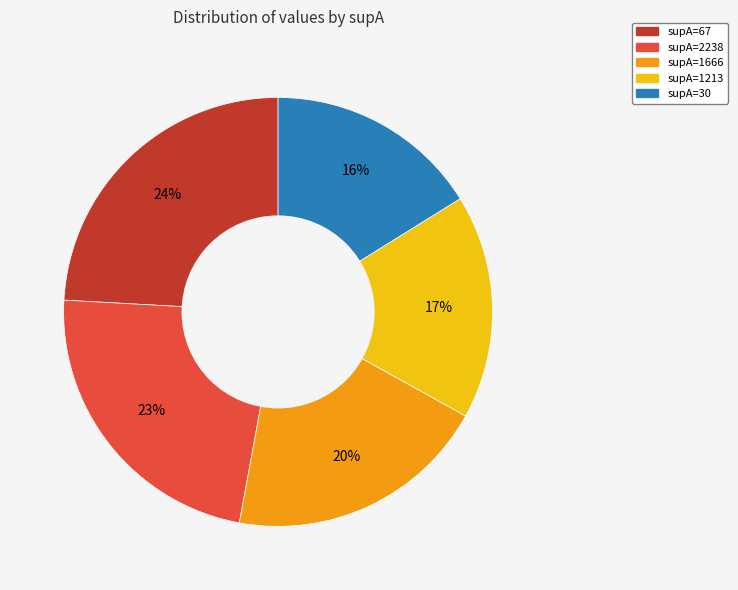

Is there a majority slice in this chart?

No